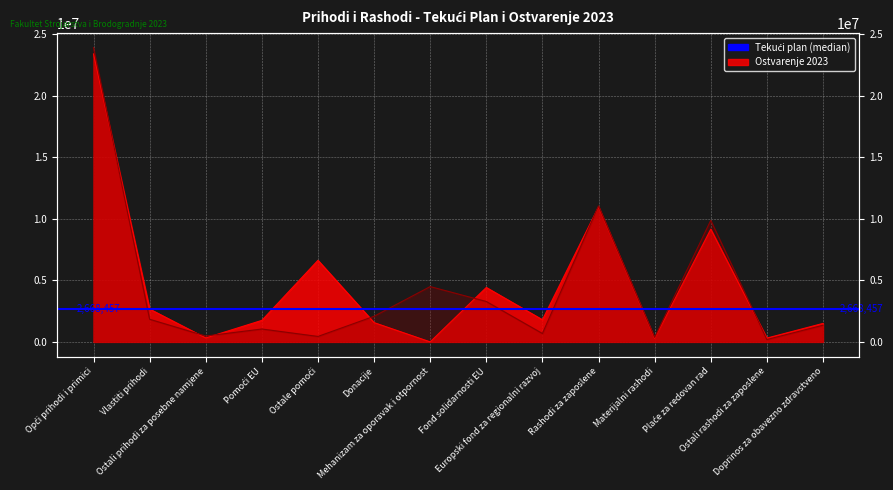

Count the number of categories in the chart.

14